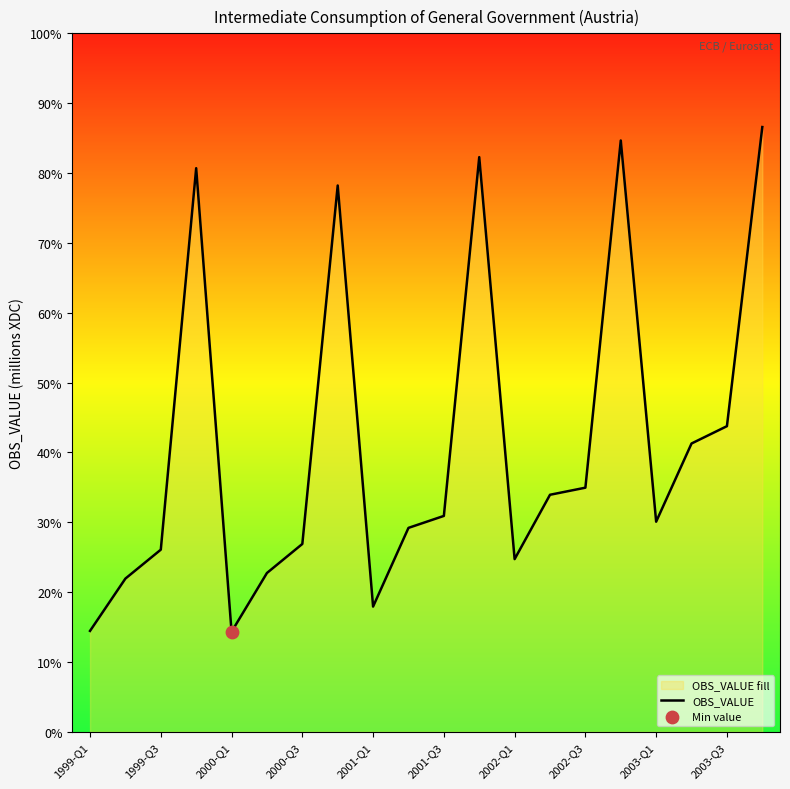

What is the change in value from 2002-Q3 to 2003-Q1?

-1497.1